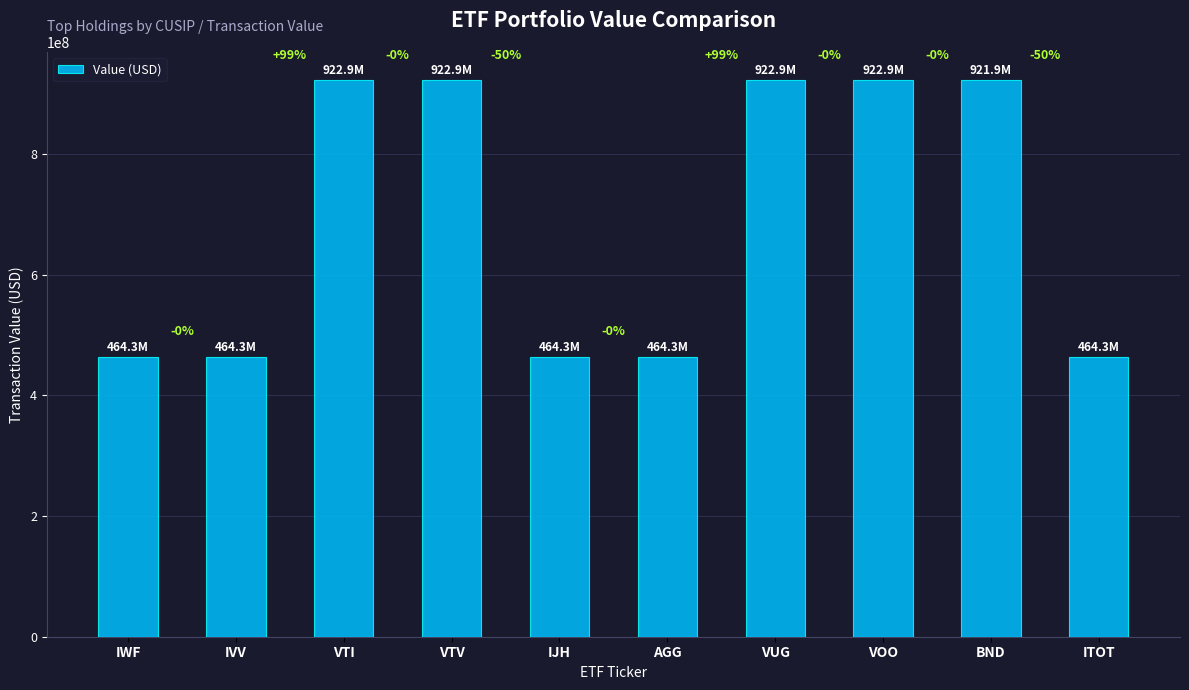

What is the change in value from VUG to ITOT?

-458621586